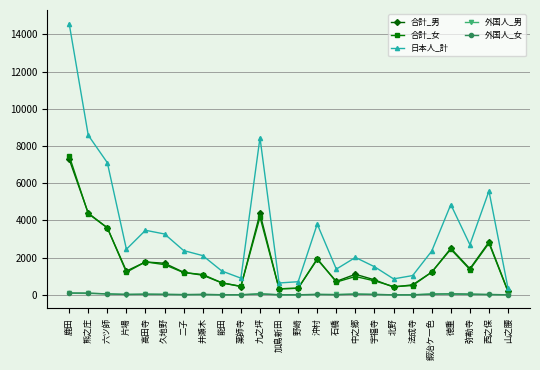

Which series has the largest range (max minus min)?

日本人_計